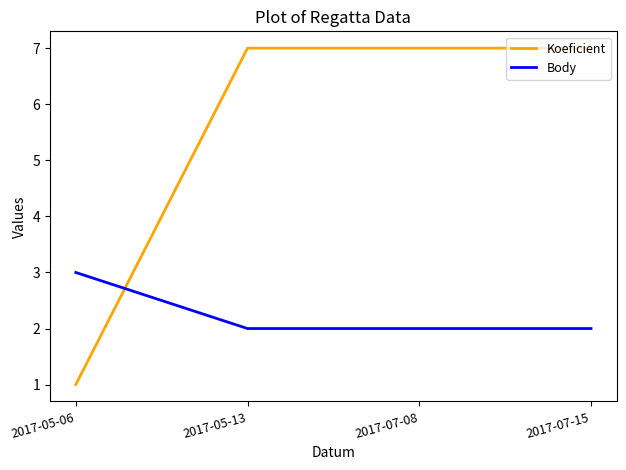

True or false: Koeficient and Body cross at least once.

True